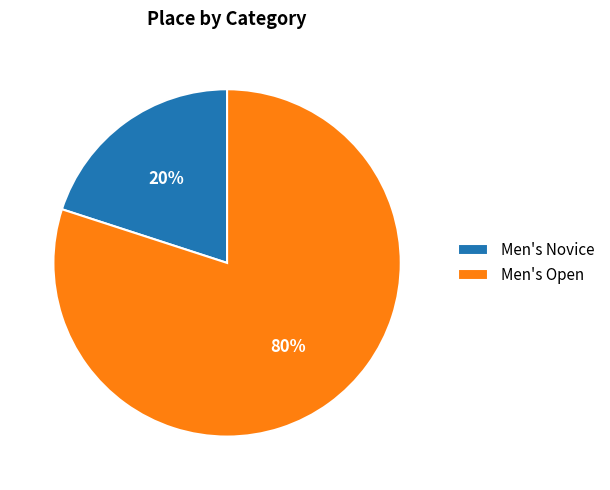

What is the largest slice in the pie chart?

Men's Open